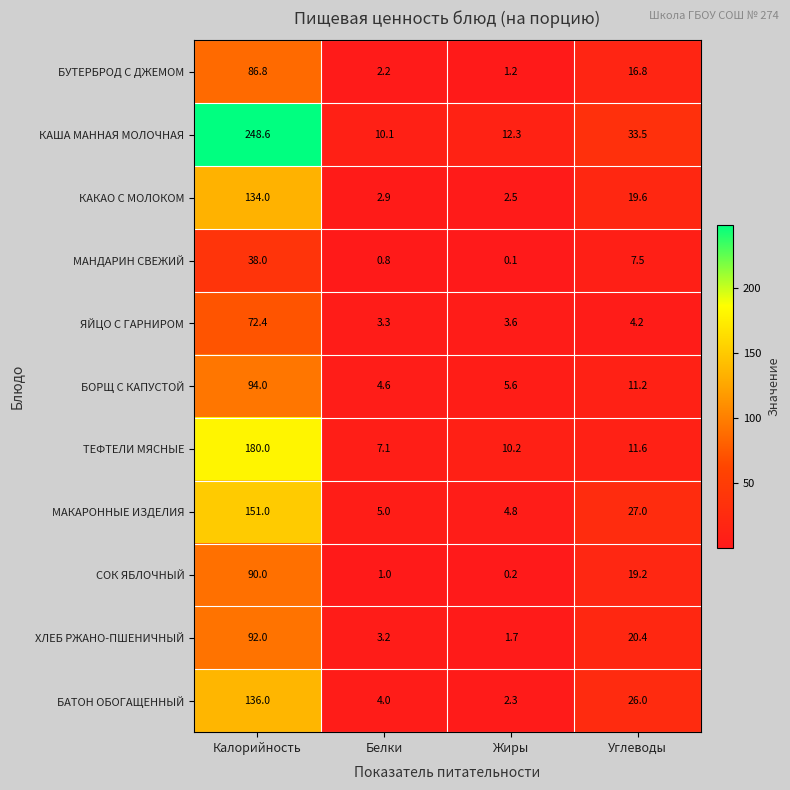

Which series has the largest total across all categories?

КАША МАННАЯ МОЛОЧНАЯ